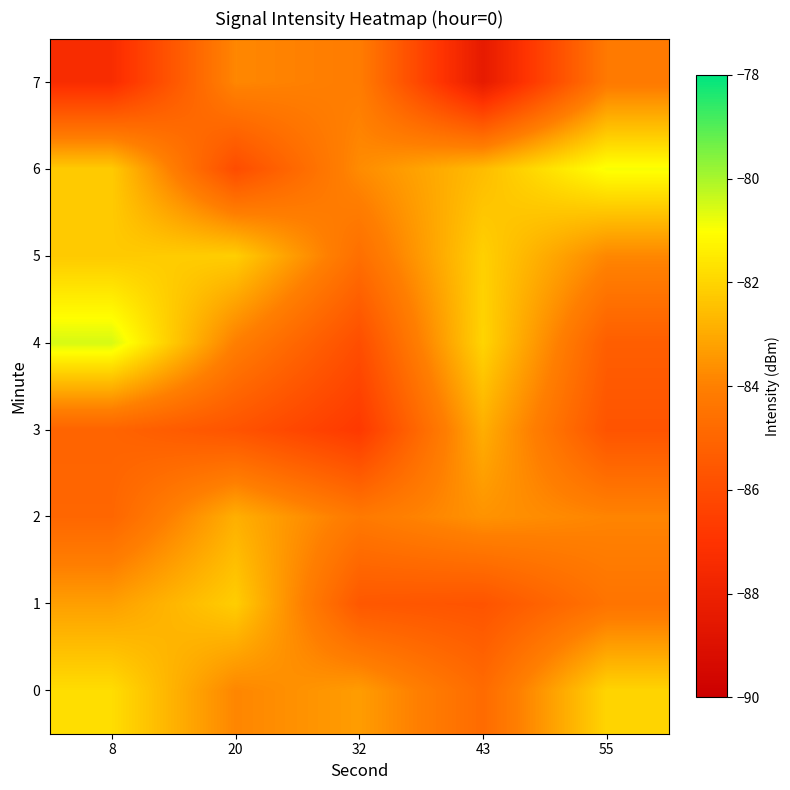

Reading left to right, extract all data points from this chart.

0: 8=-81.8	20=-83.8	32=-83.3	43=-84.8	55=-82.0
1: 8=-83.2	20=-82.2	32=-85.5	43=-85.7	55=-84.5
2: 8=-85.0	20=-82.9	32=-84.2	43=-83.5	55=-83.9
3: 8=-85.1	20=-85.7	32=-86.8	43=-82.9	55=-85.7
4: 8=-80.5	20=-84.0	32=-85.9	43=-82.0	55=-85.3
5: 8=-82.2	20=-82.2	32=-84.6	43=-82.1	55=-83.8
6: 8=-82.2	20=-86.0	32=-83.7	43=-82.6	55=-80.9
7: 8=-87.3	20=-83.8	32=-84.1	43=-88.4	55=-84.2